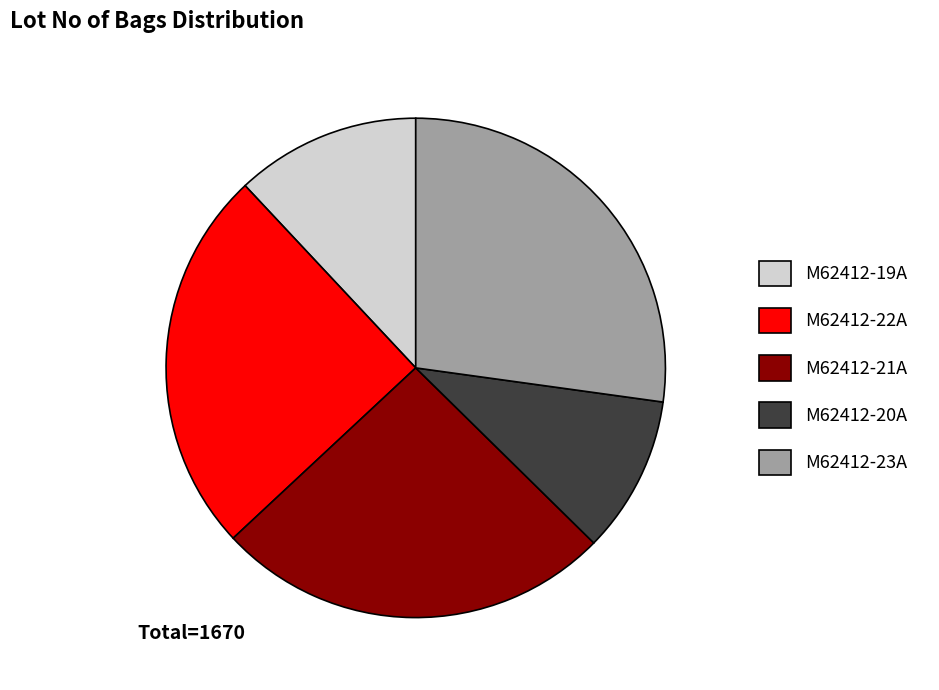

Which category has the biggest portion of the pie?

M62412-23A